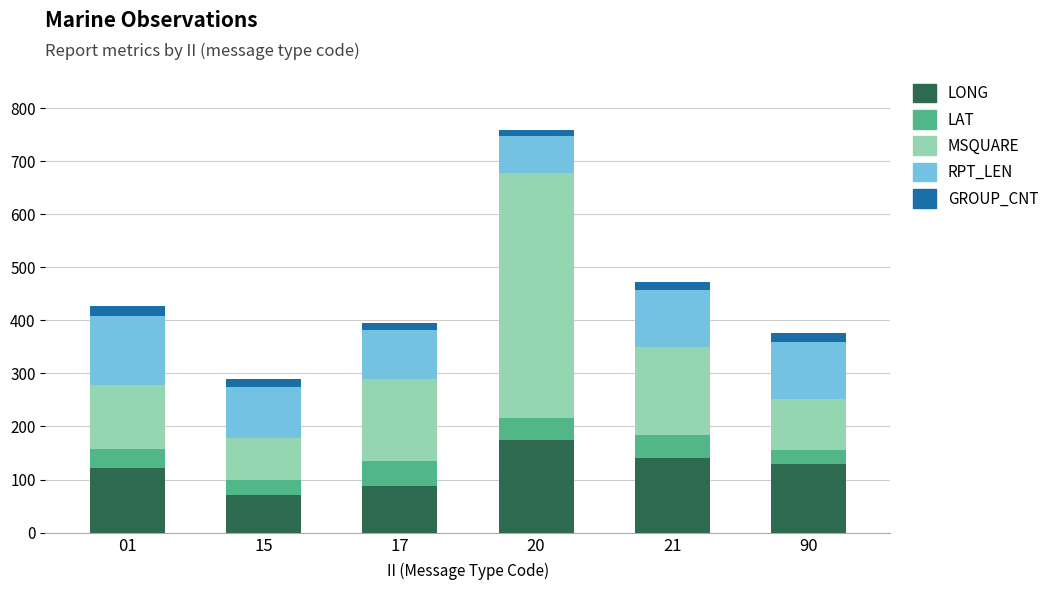

What is the difference between the maximum and minimum values in the LONG series?

103.0